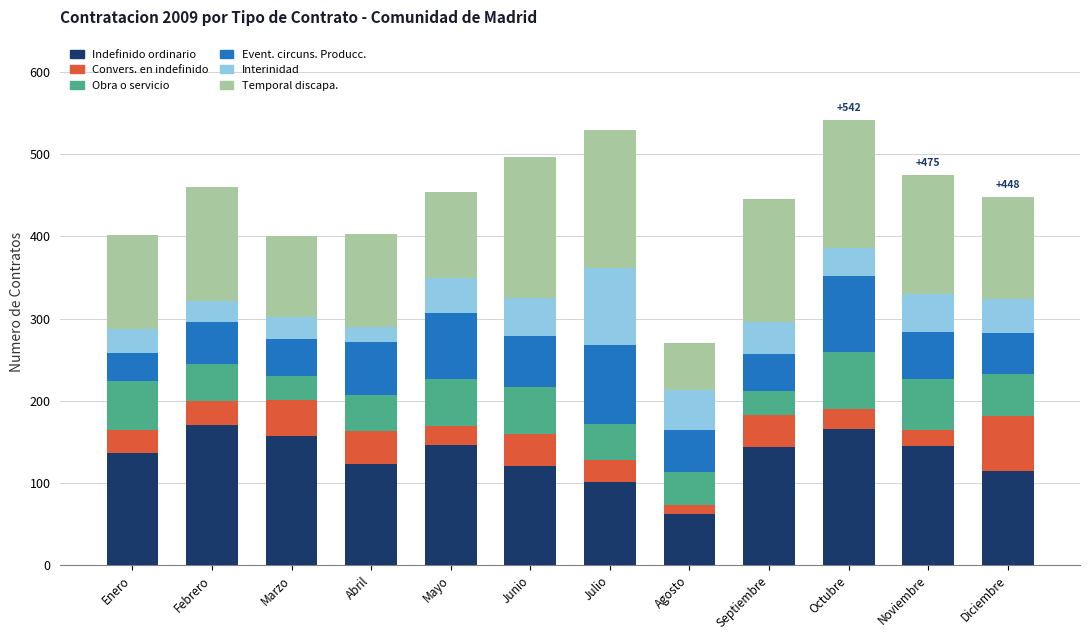

The Indefinido ordinario series shows 146 at Mayo. True or false?

True